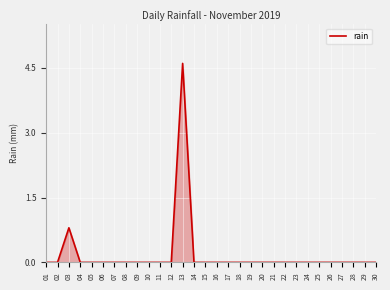

At which label is the value closest to 2?

03